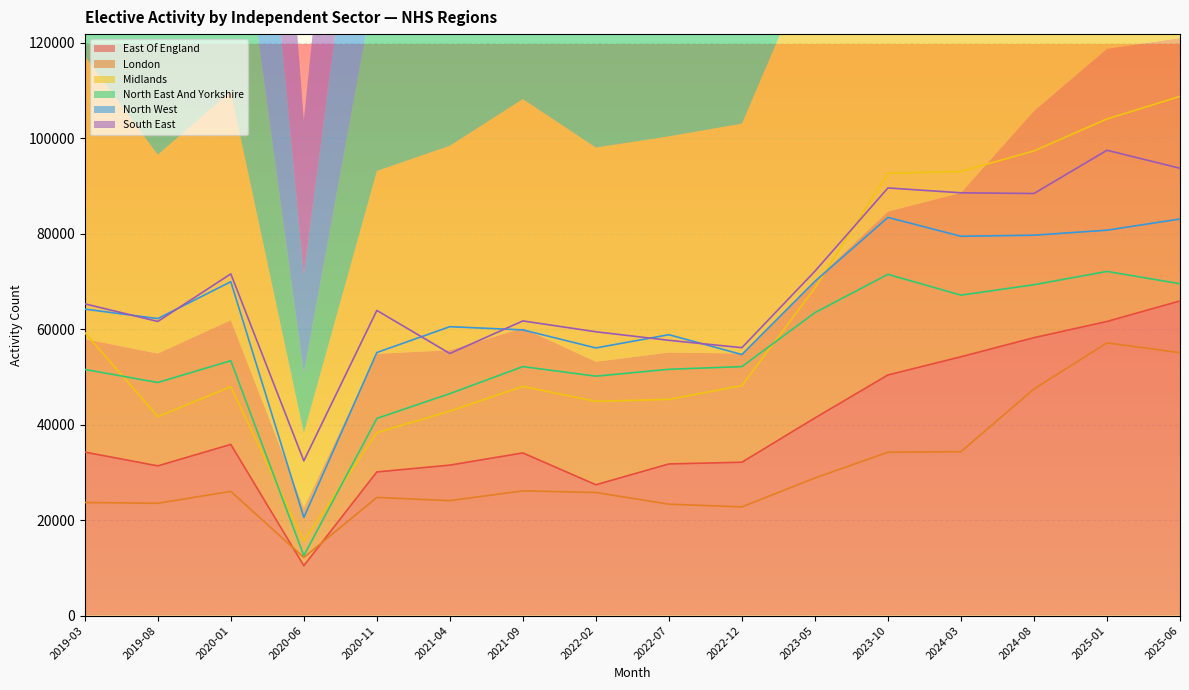

What is the difference between the maximum and minimum values in the London series?

44935